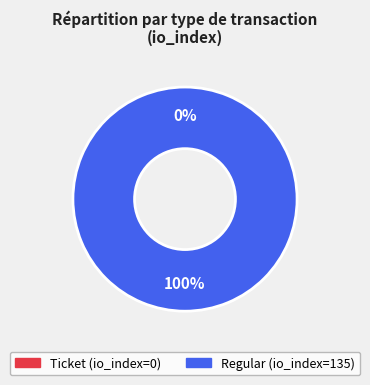

How much of the chart is everything except io_index_0?

100.0%